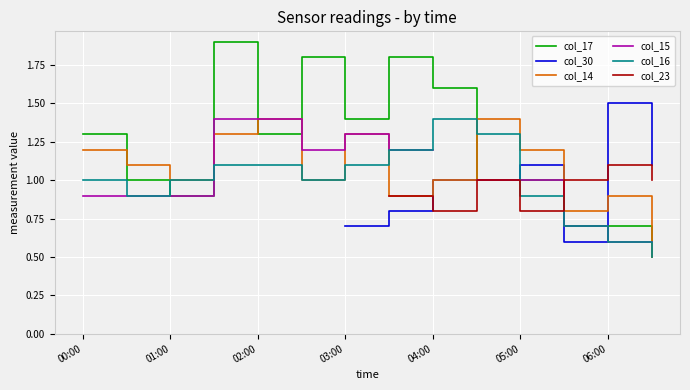

What is the minimum value for col_16?

0.5